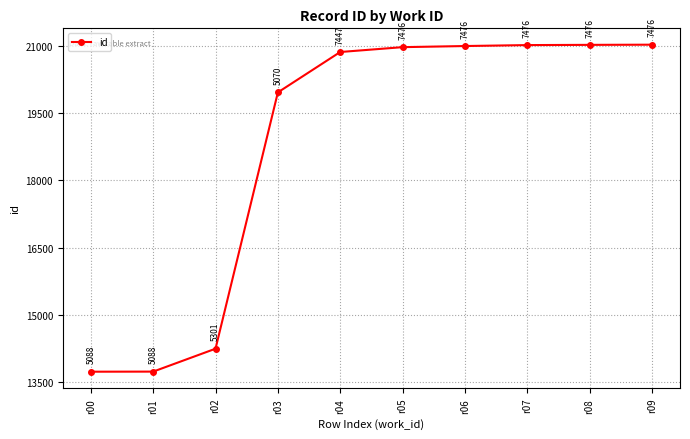

Reading left to right, transcribe all the data shown in this chart.

r00=13740	r01=13742	r02=14252	r03=19958	r04=20857	r05=20965	r06=20990	r07=21011	r08=21016	r09=21020